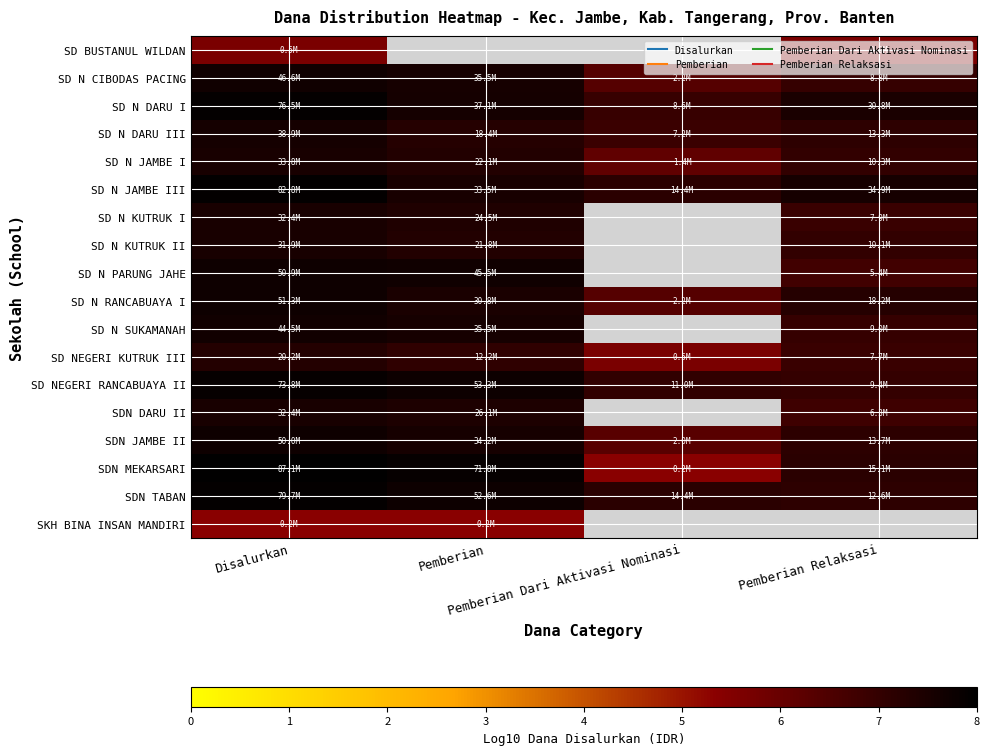

What is the minimum value for SD N SUKAMANAH?

7.0